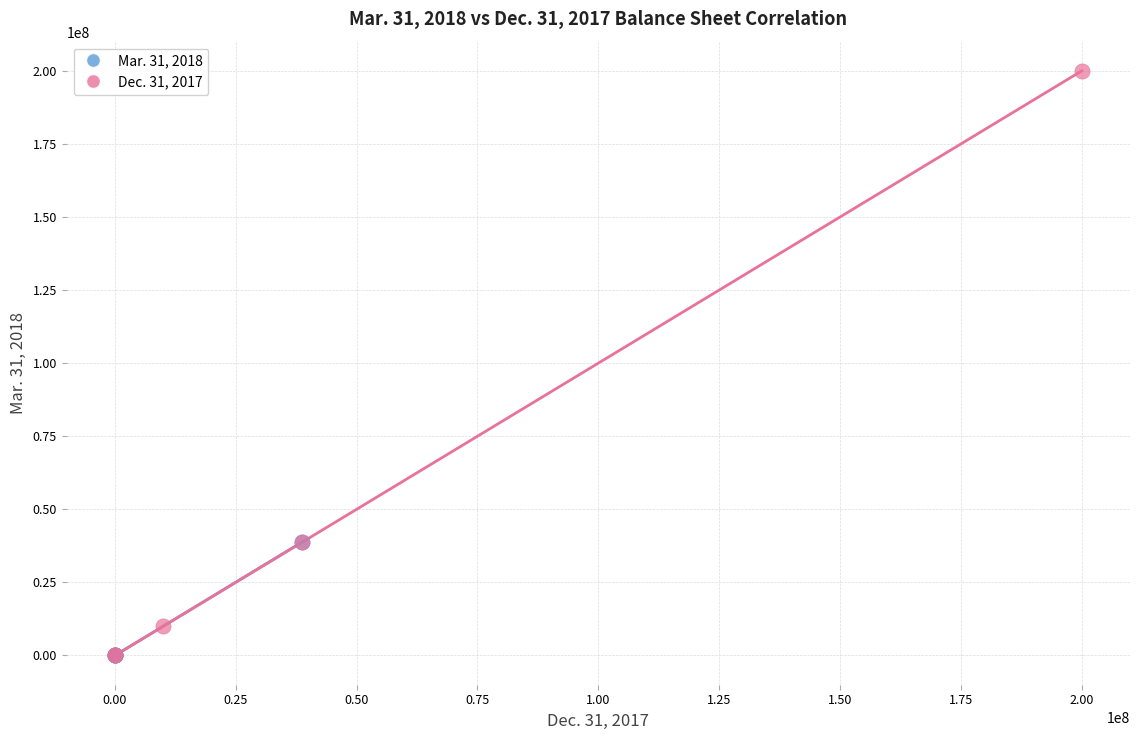

What are all the series names shown in the legend?

Mar. 31, 2018, Dec. 31, 2017